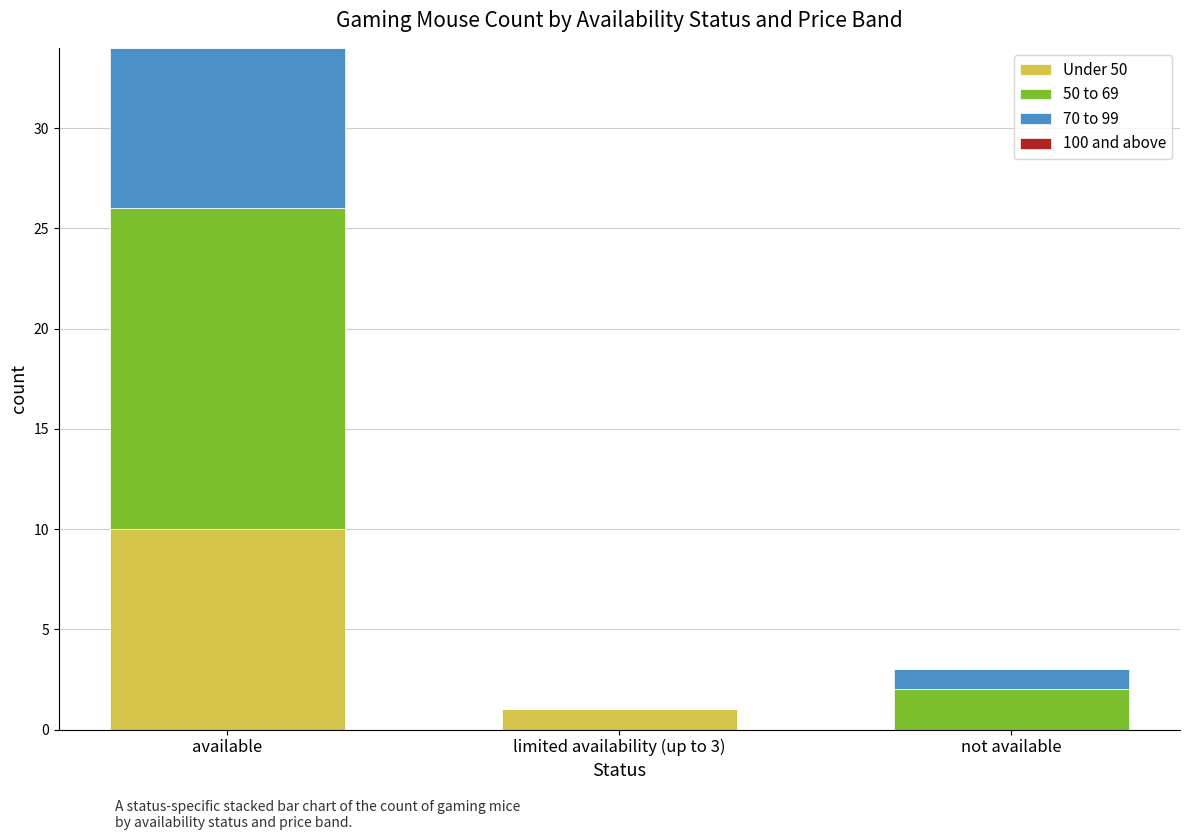

At which category is the sum across all series the highest?

available